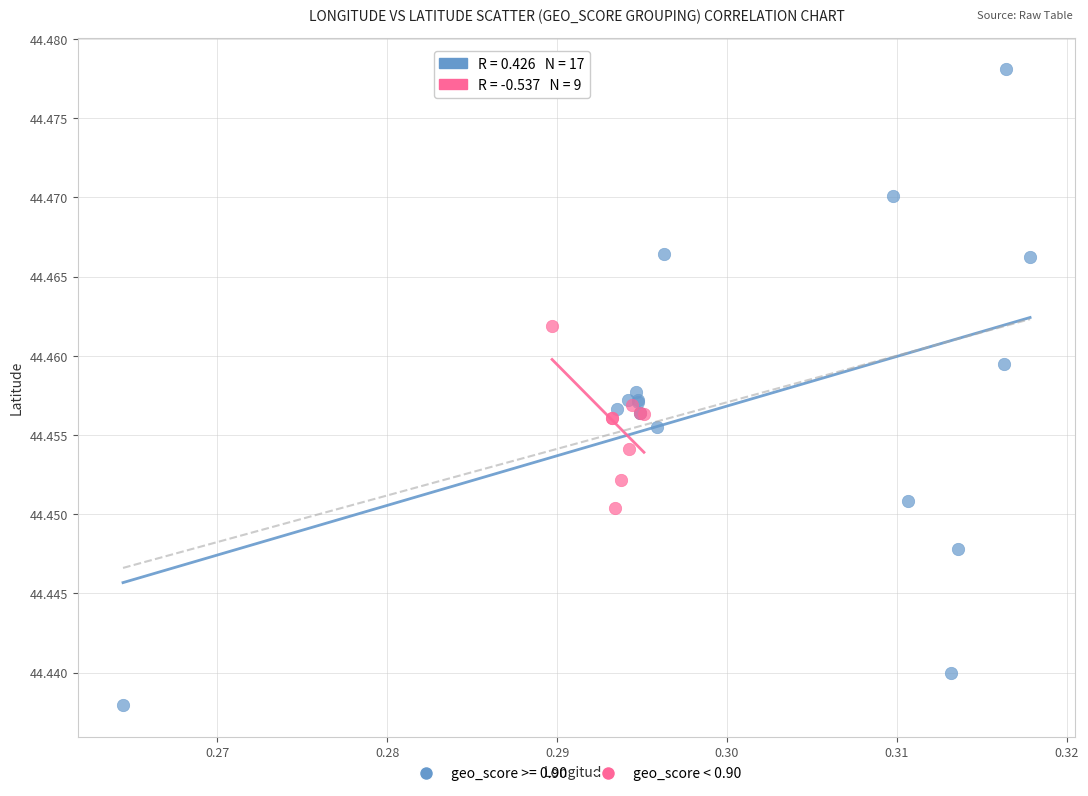

Which series has the largest Y range (max minus min)?

geo_score >= 0.90